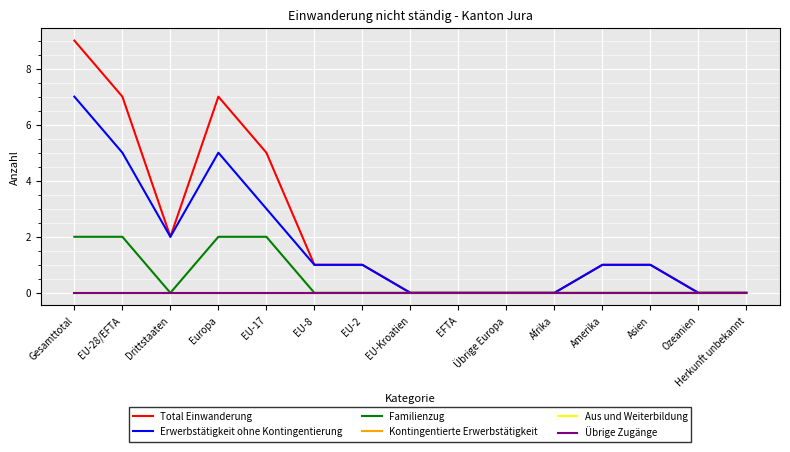

Which series has the largest total across all categories?

Total Einwanderung